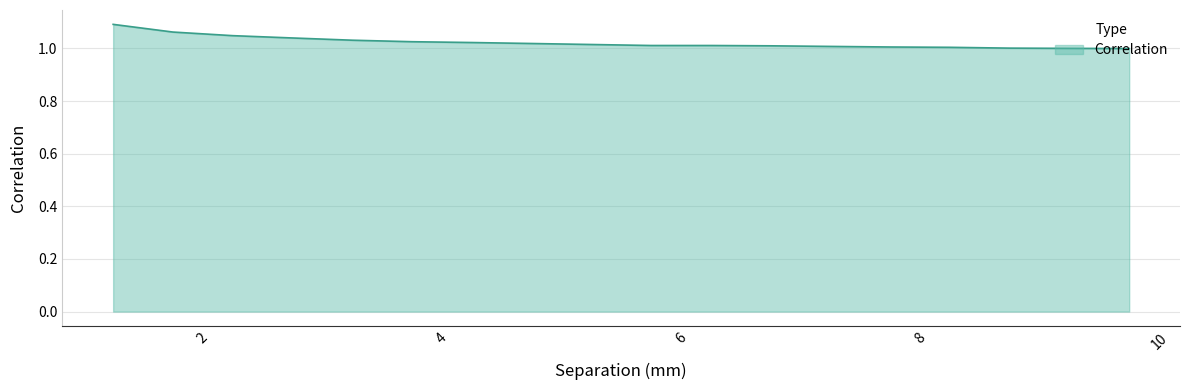

Rank the categories by value from highest to lowest.

1.25, 1.75, 2.25, 2.75, 3.25, 3.75, 4.25, 4.75, 5.25, 5.75, 6.25, 6.75, 7.25, 7.75, 8.25, 8.75, 9.25, 9.75